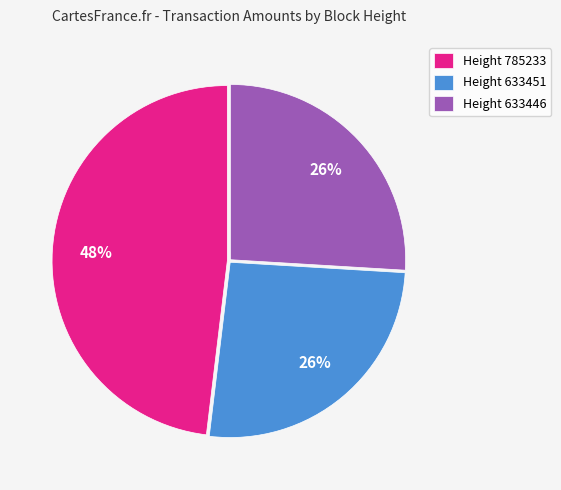

What percentage is the Height 633451 slice, to the nearest percent?

26%